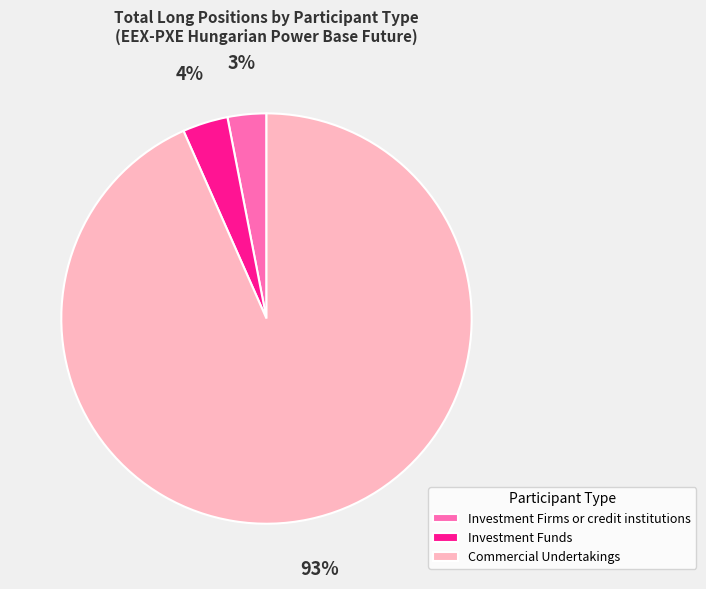

To the nearest percent, what is the combined percentage of Investment Funds and Commercial Undertakings?

97%